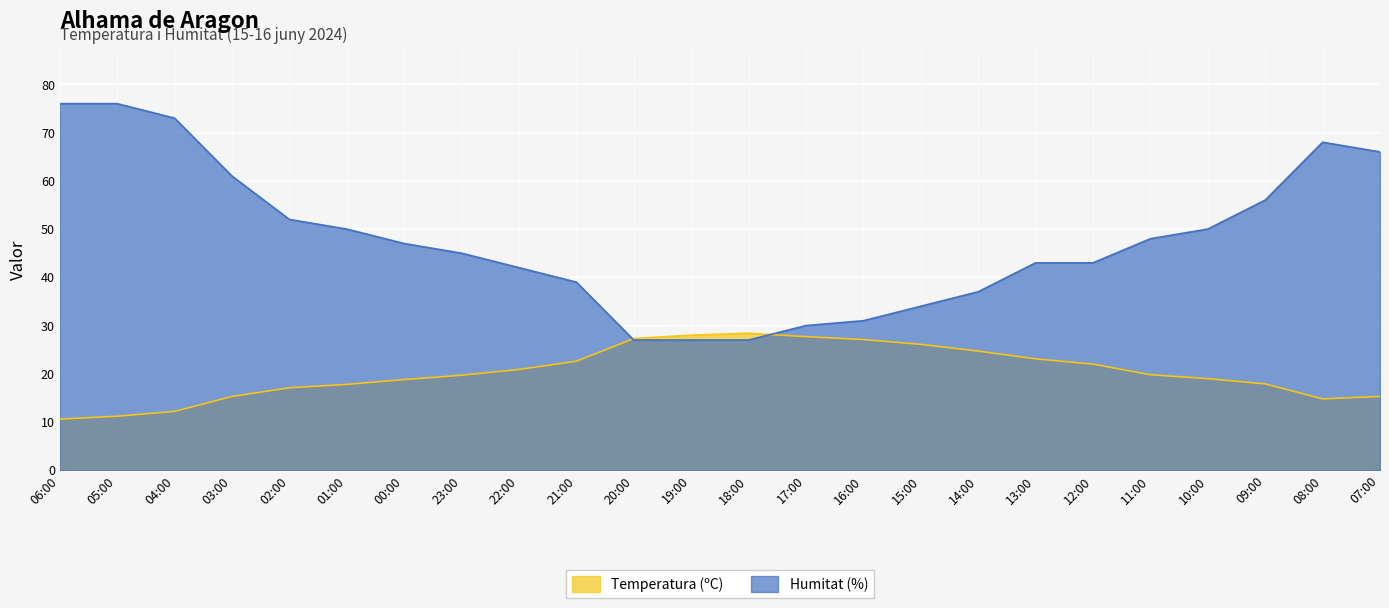

The value of Temperatura (ºC) at 15:00 is 26.1. True or false?

True